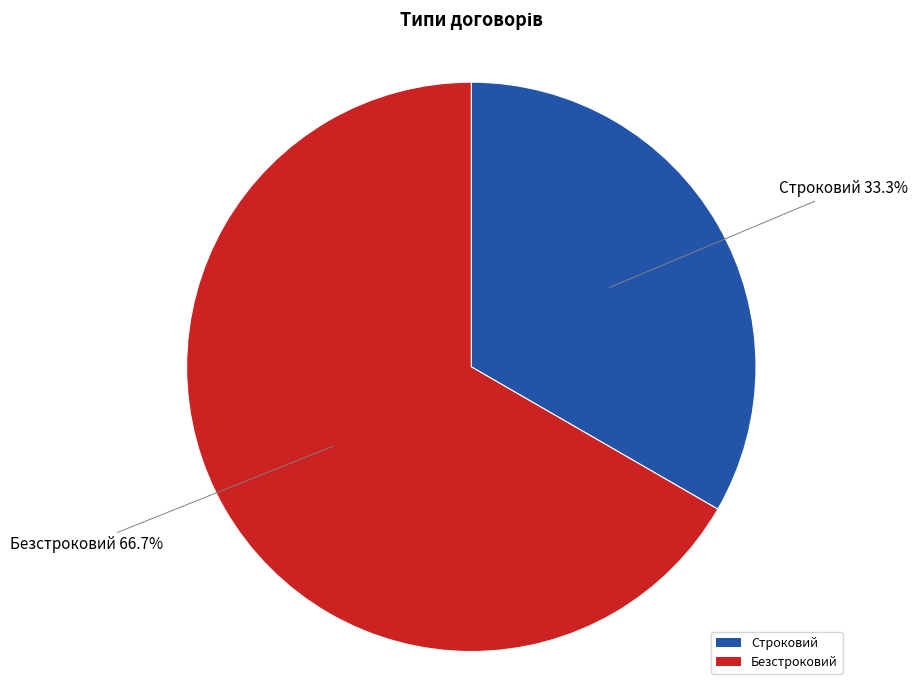

What is the ratio of the value at Строковий to the value at Безстроковий?

0.5